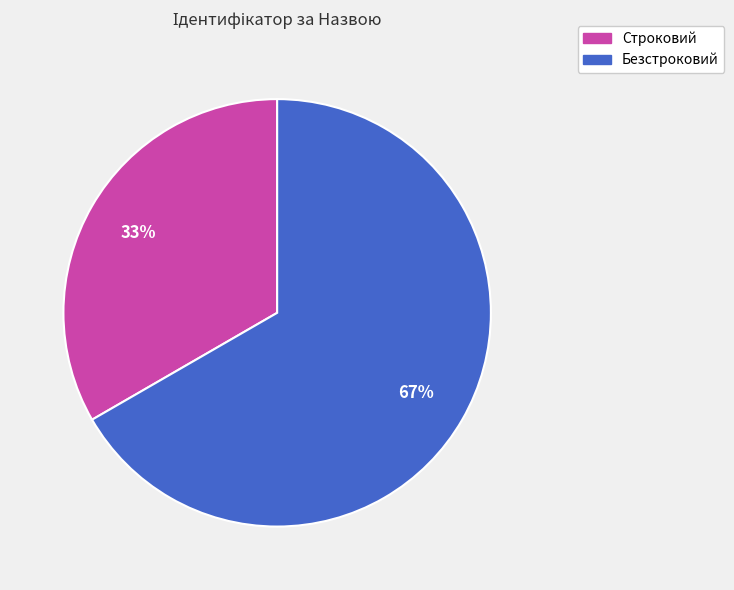

The Безстроковий slice represents 67% of the pie. True or false?

True